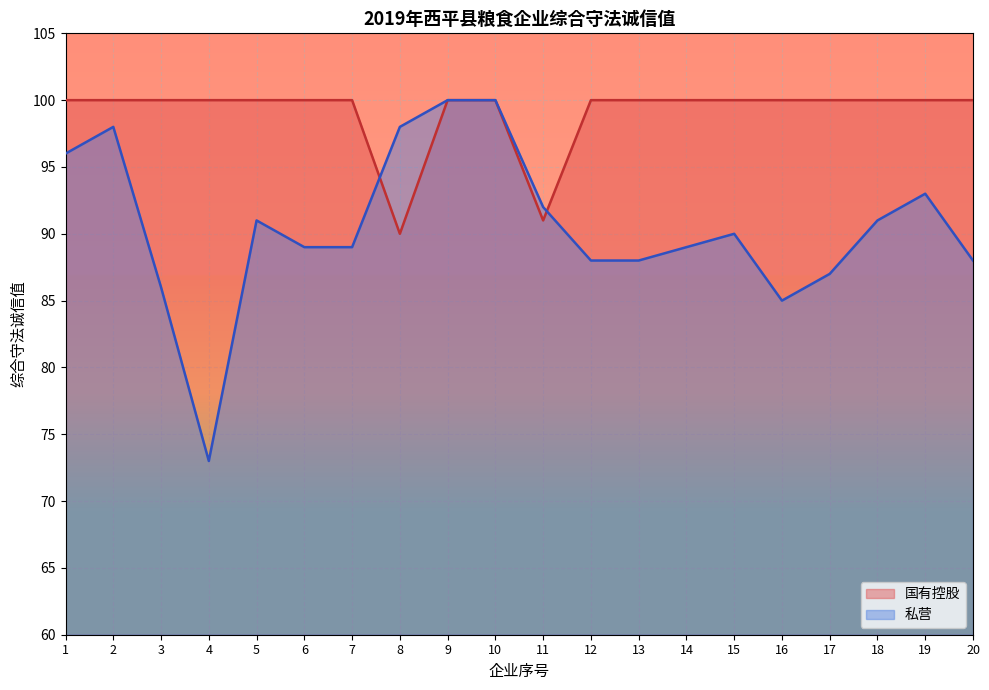

The 私营 series shows 100 at 10. True or false?

True